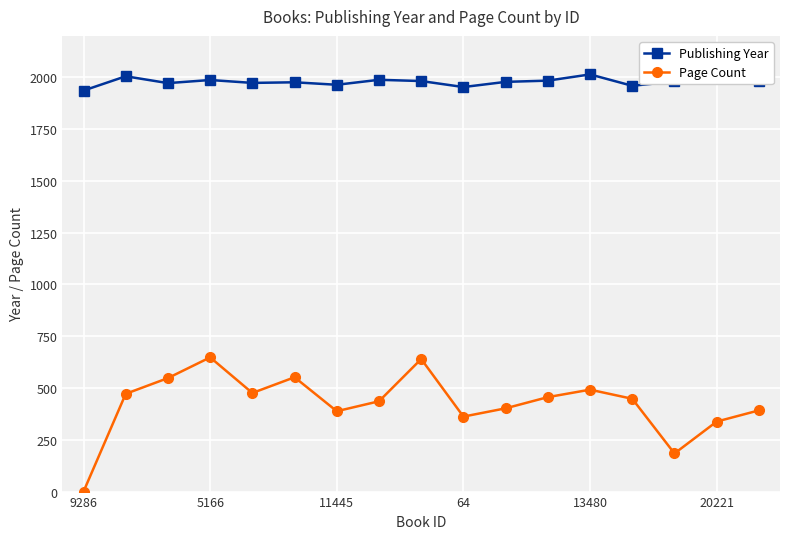

What is the difference between the second highest and second lowest values in the Publishing Year series?

61